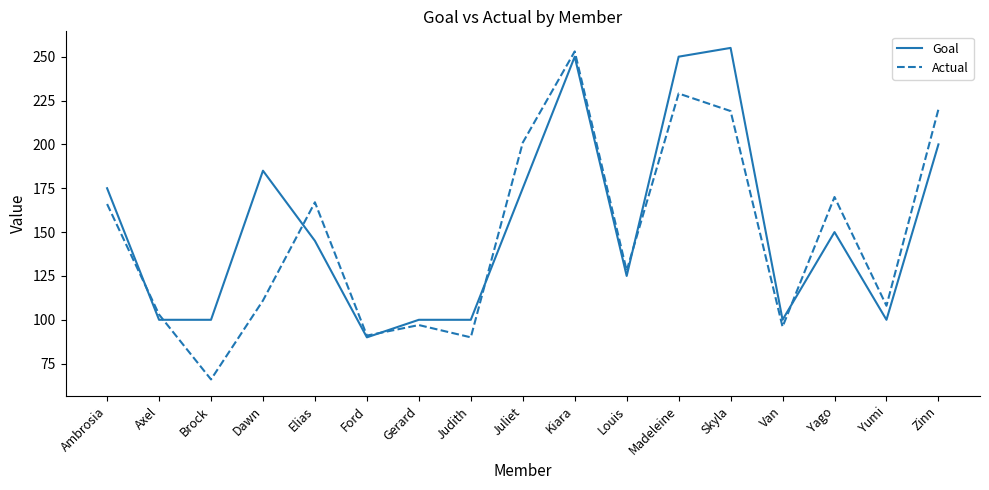

What is the difference between the maximum and minimum values in the Actual series?

187